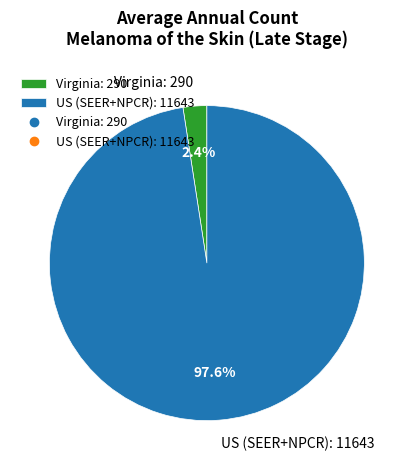

Is there a majority slice in this chart?

Yes